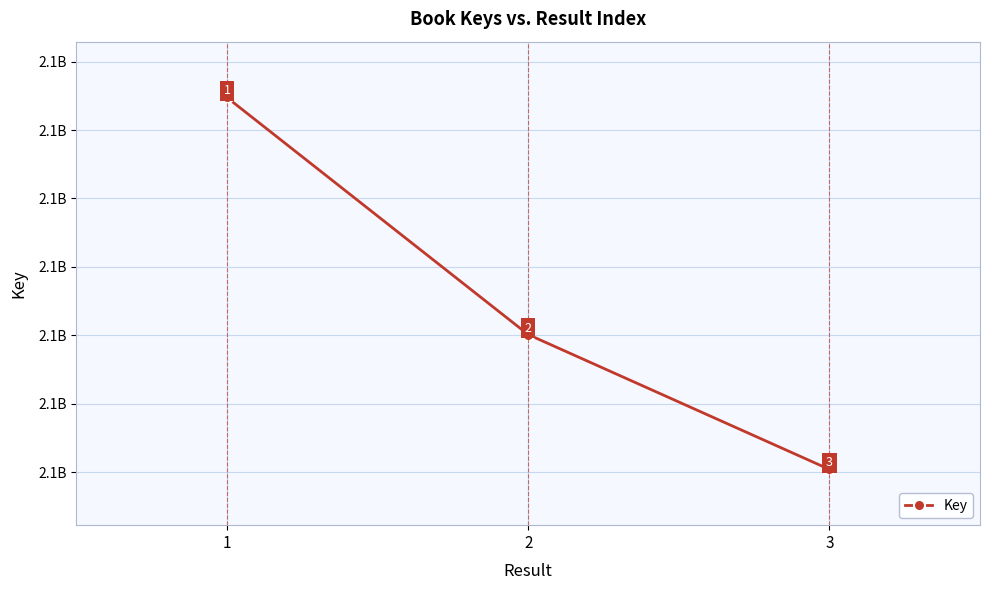

Is this an area chart (filled region under the line)?

No